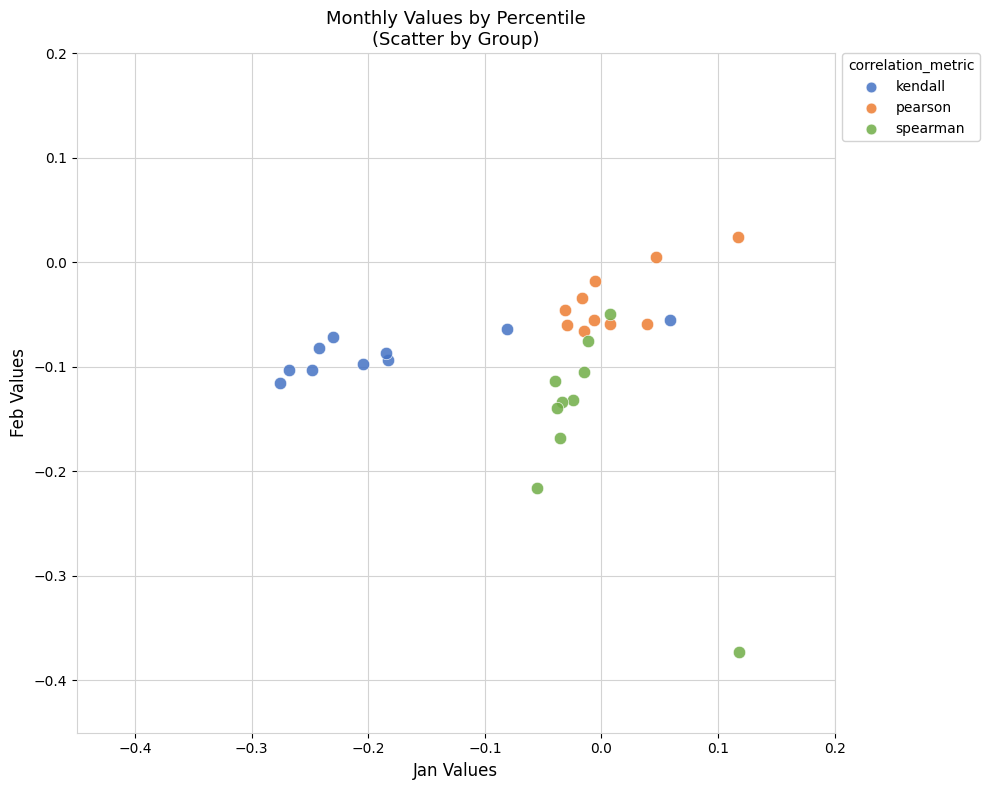

Which series has the largest Y range (max minus min)?

spearman